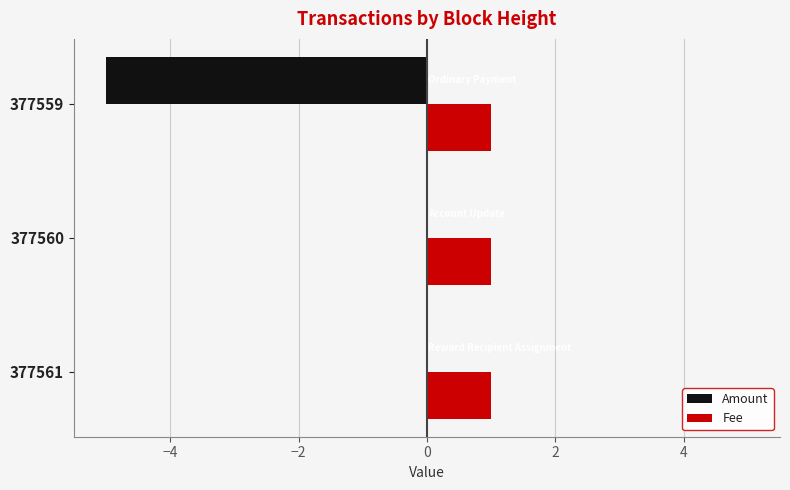

Is the value of Amount at 377561 greater than the value of Fee at 377559?

No